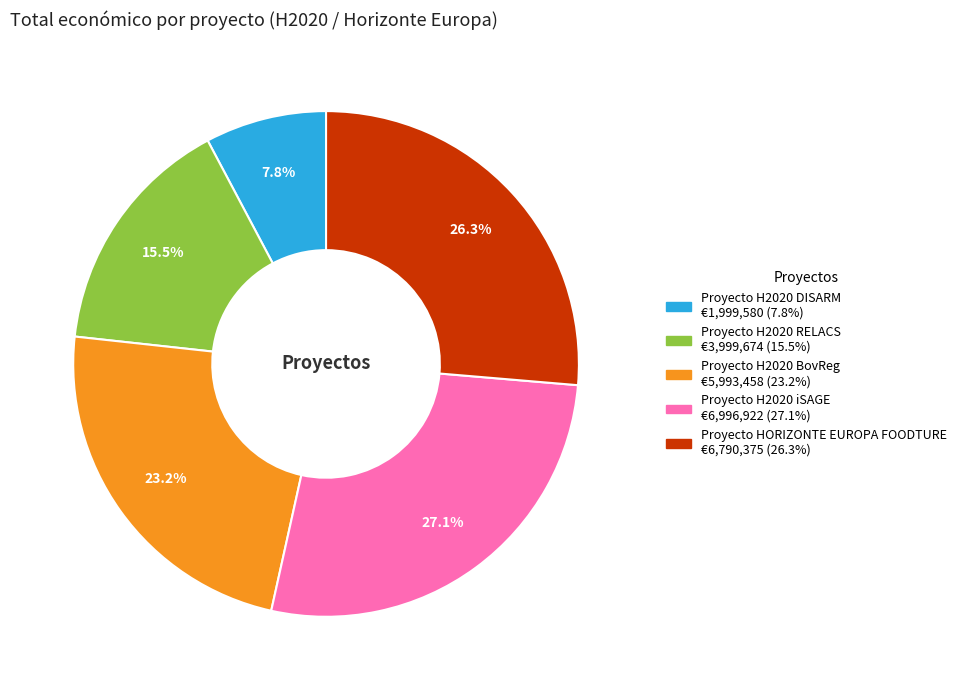

Is there a majority slice in this chart?

No